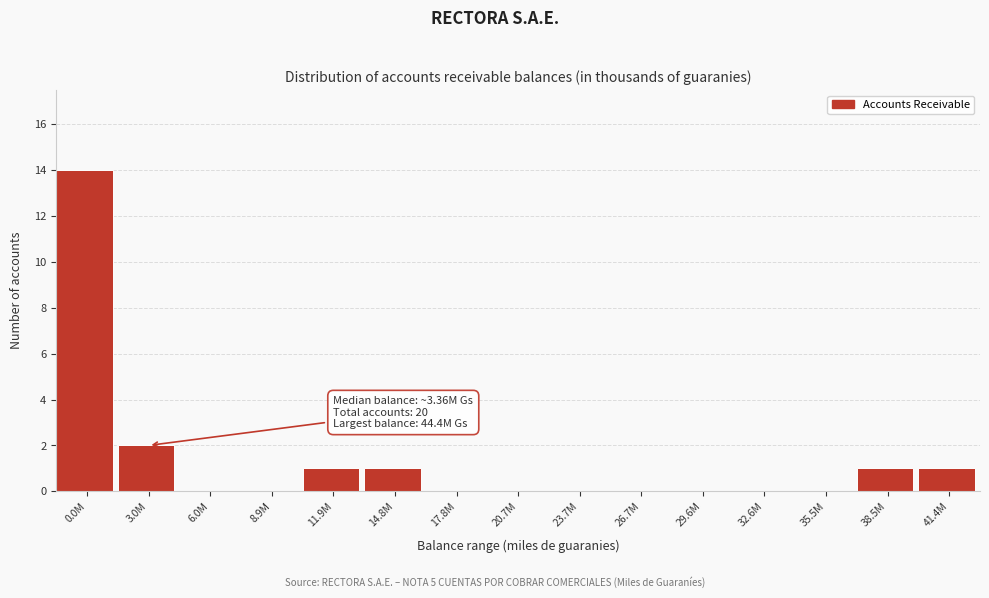

Reading left to right, what are all the values shown in this chart?

0.0M=14	3.0M=2	6.0M=0	8.9M=0	11.9M=1	14.8M=1	17.8M=0	20.7M=0	23.7M=0	26.7M=0	29.6M=0	32.6M=0	35.5M=0	38.5M=1	41.4M=1